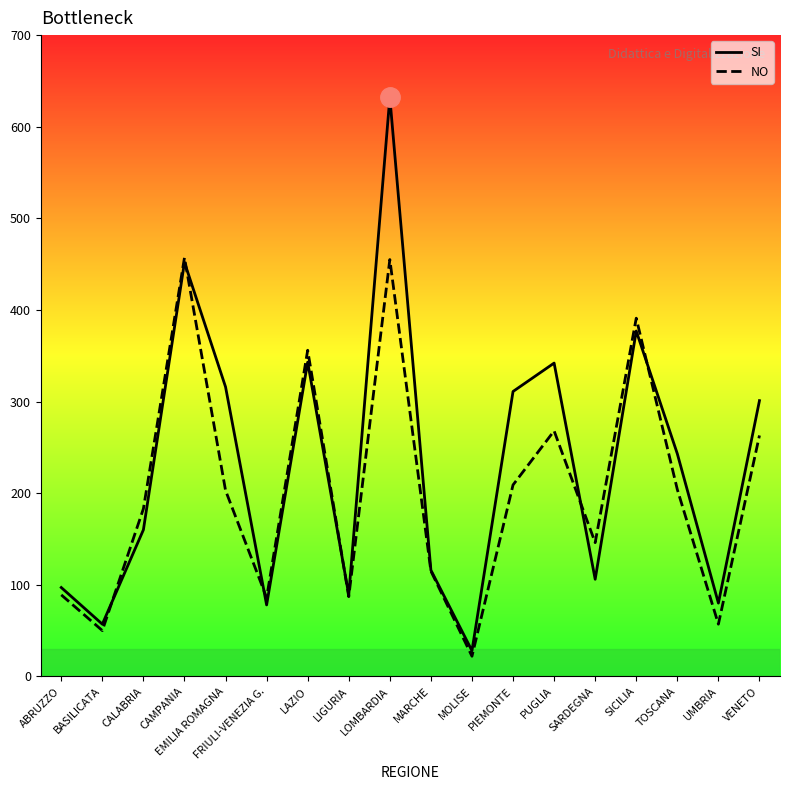

What is the smallest value displayed?

22